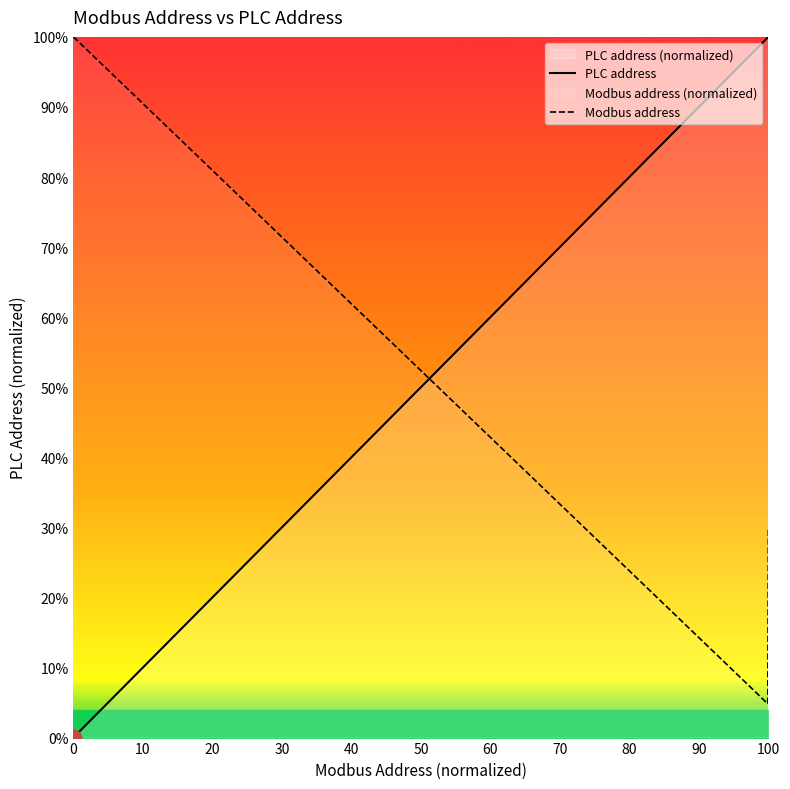

Which series ends up on top after the final intersection of Modbus address and PLC address?

PLC address